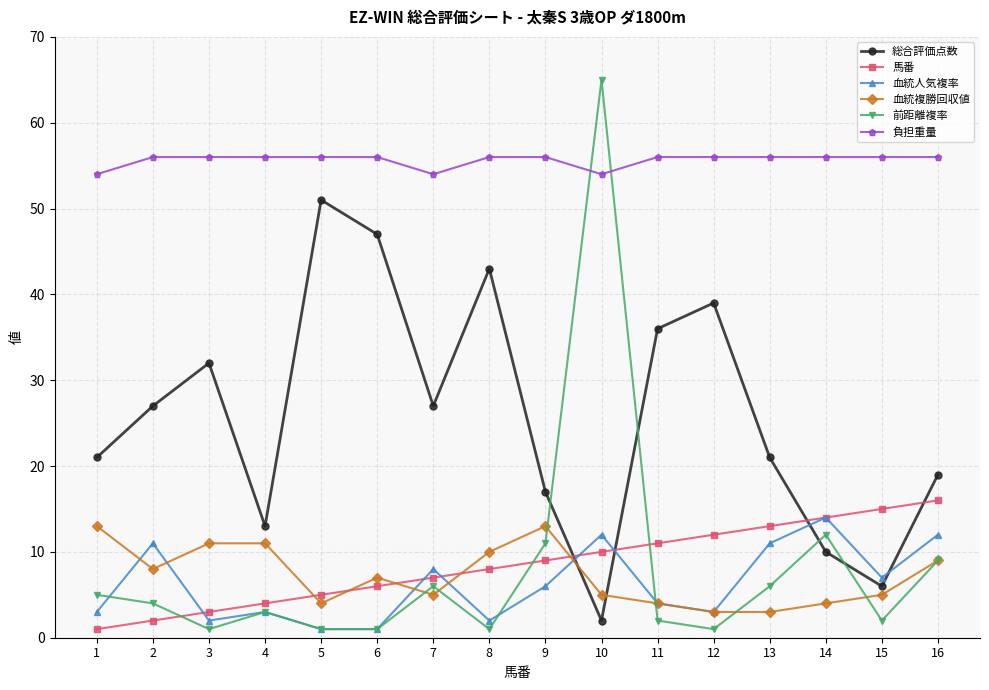

True or false: 前距離複率 has a value of 2 at 11.

True